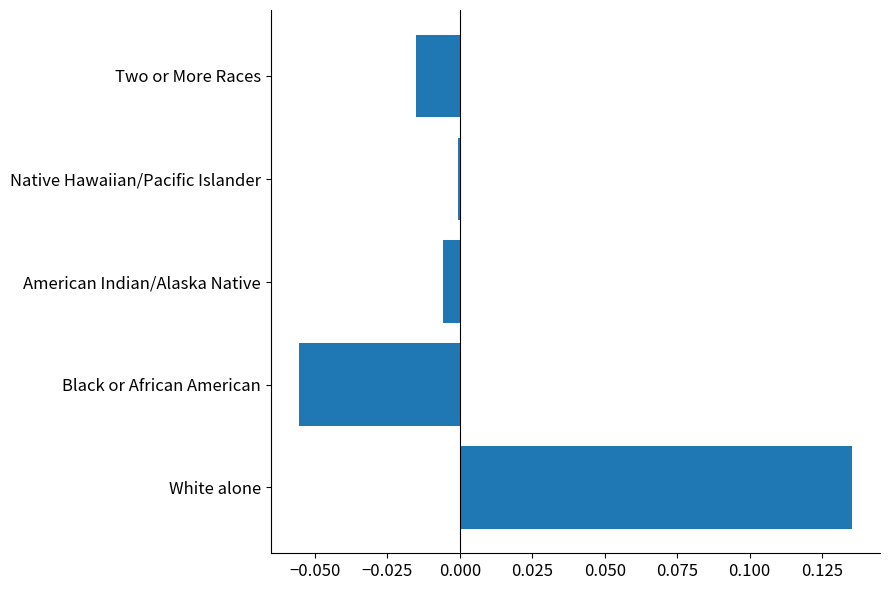

Which category has the highest value across all series?

White alone